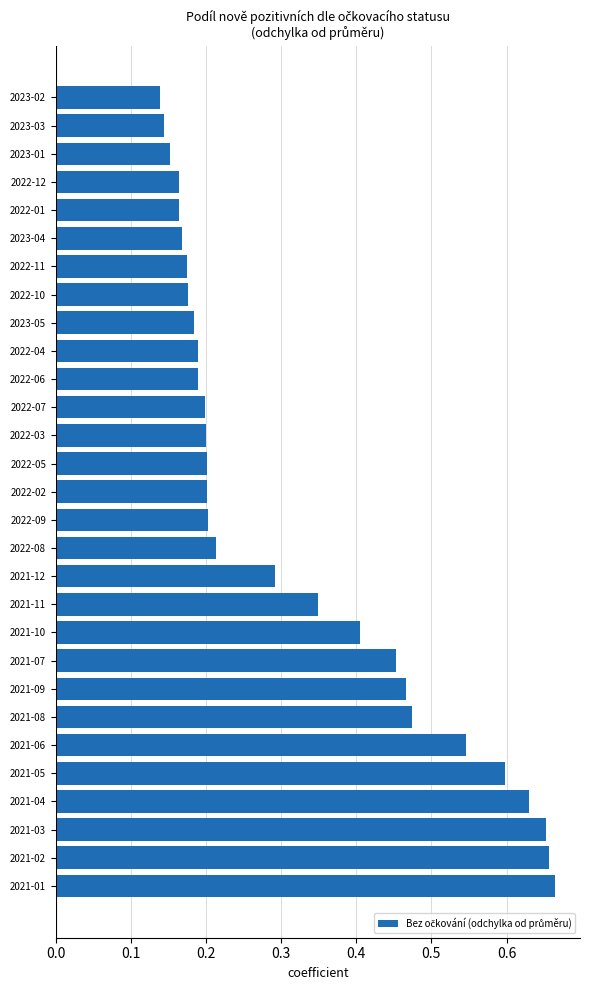

How many values are between 0 and 1?

29